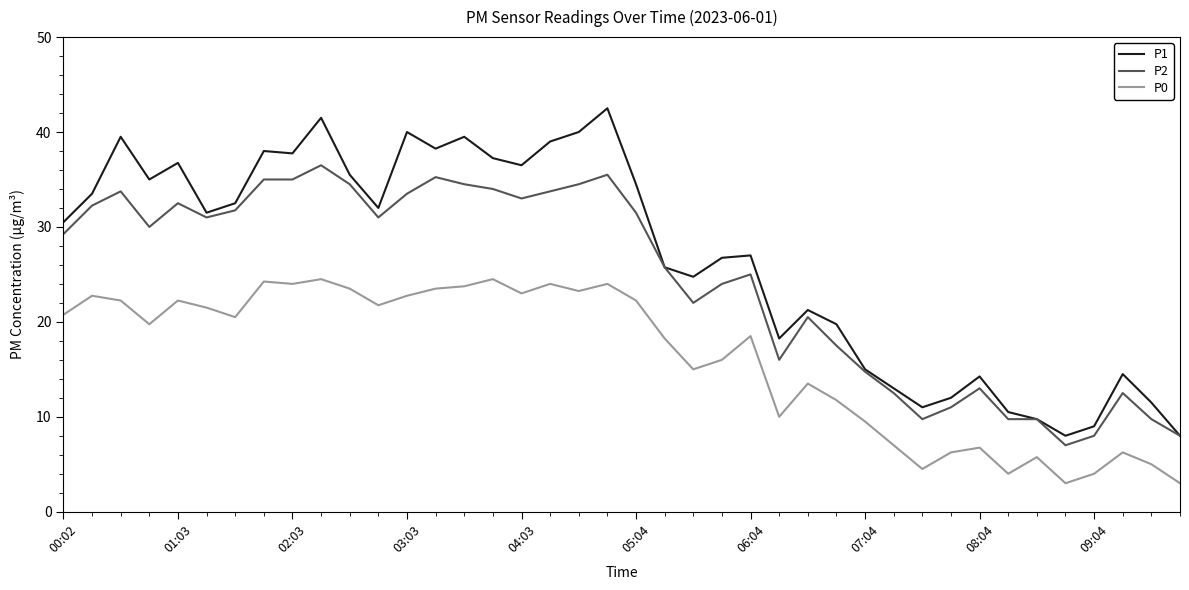

List the series in order of their peak value, highest first.

P1, P2, P0